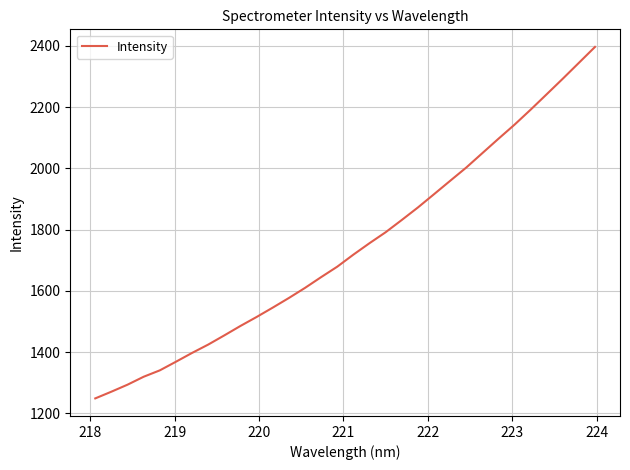

What is the difference between the second highest and minimum values?

1095.5